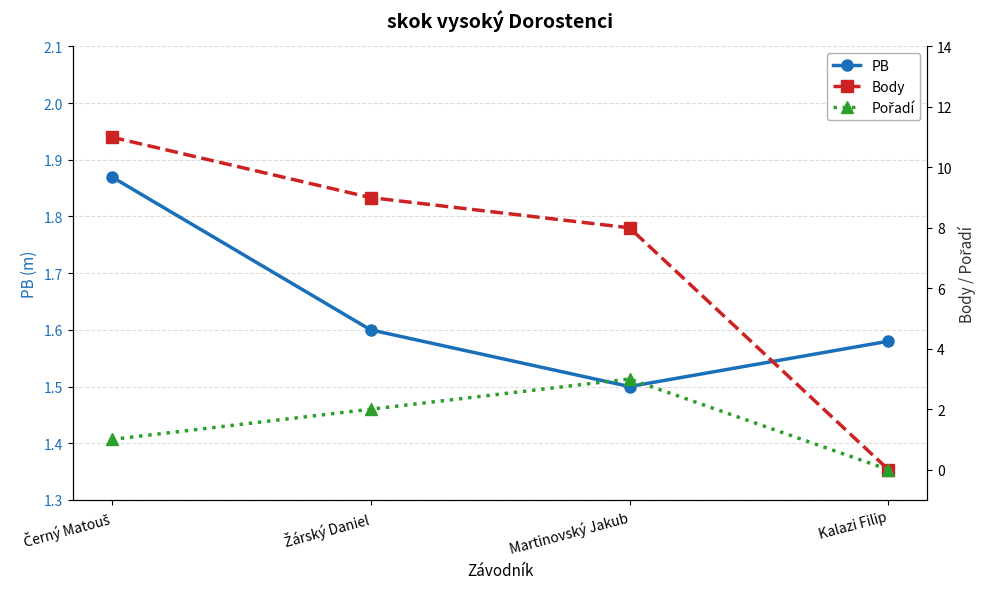

The PB series shows 1.6 at Žárský Daniel. True or false?

True